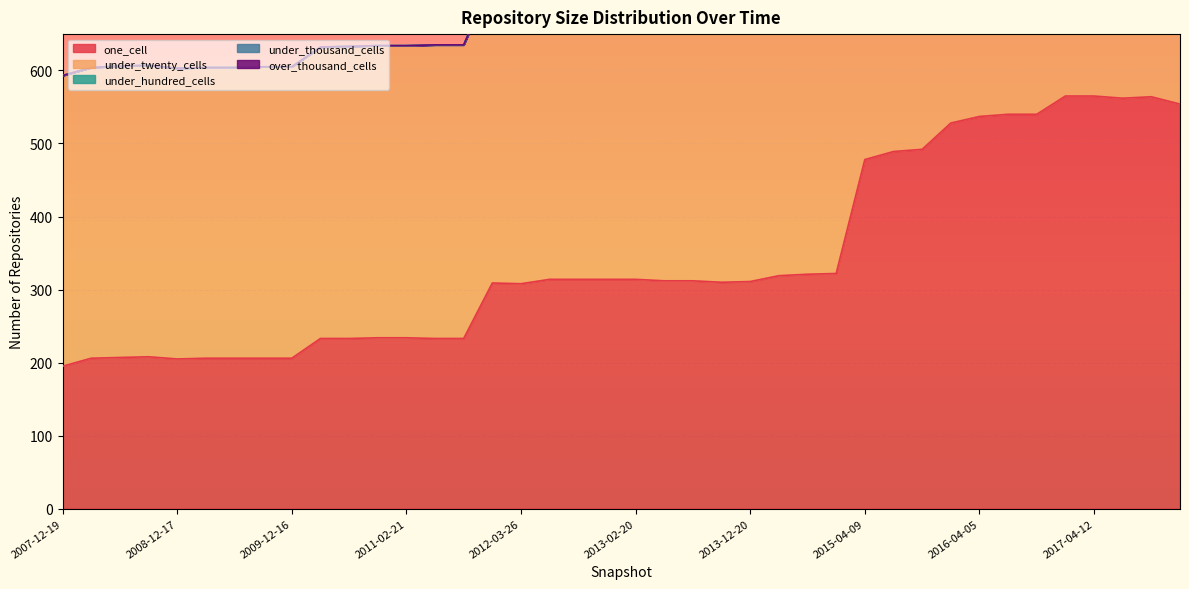

In under_twenty_cells, how many points are higher than both neighbors (excluding endpoints)?

2